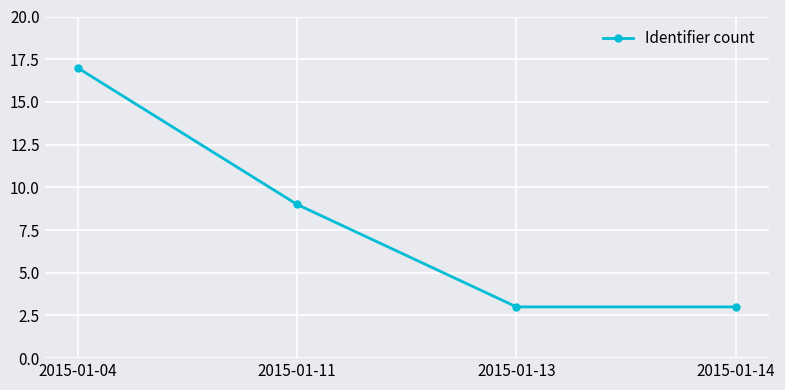

How many lines are shown in the chart?

1